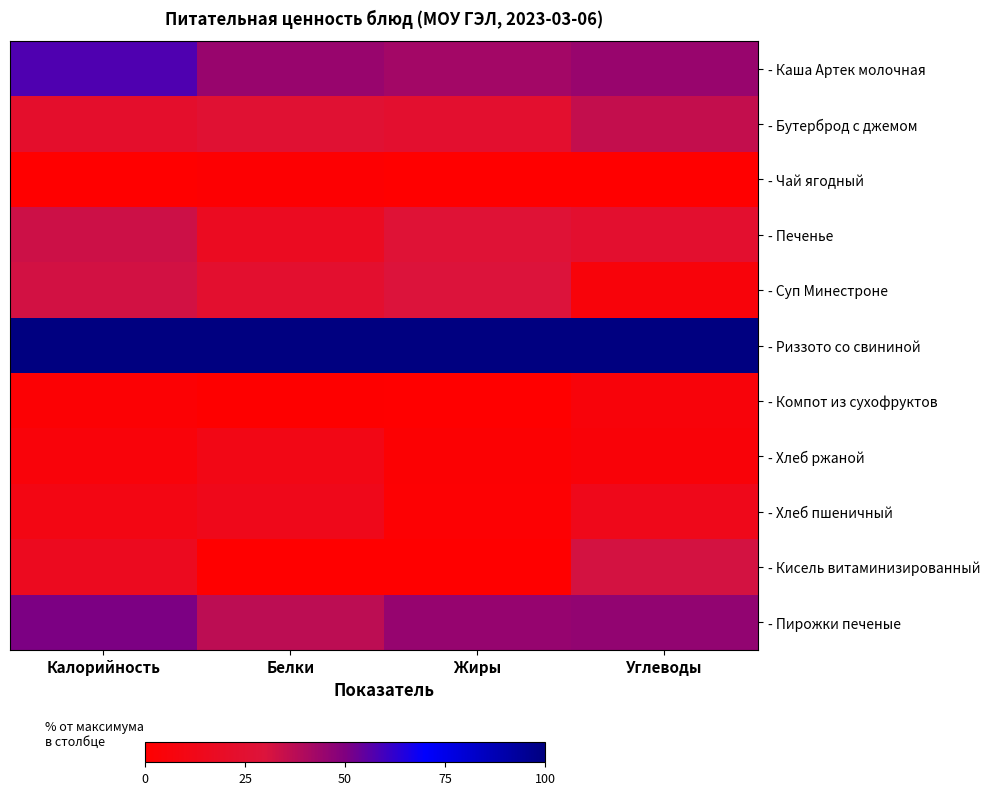

What is the spread (max minus min) of values at Жиры?

1.0